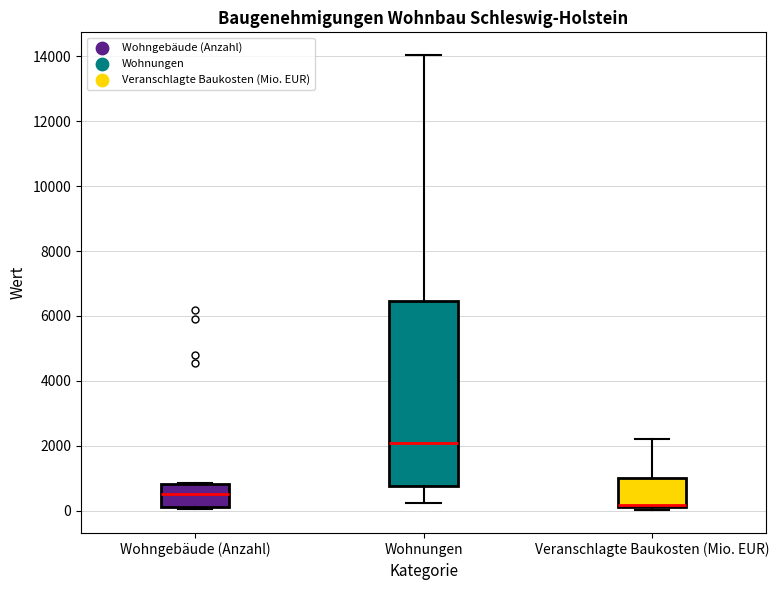

Which box has the lowest median line?

Veranschlagte Baukosten (Mio. EUR)